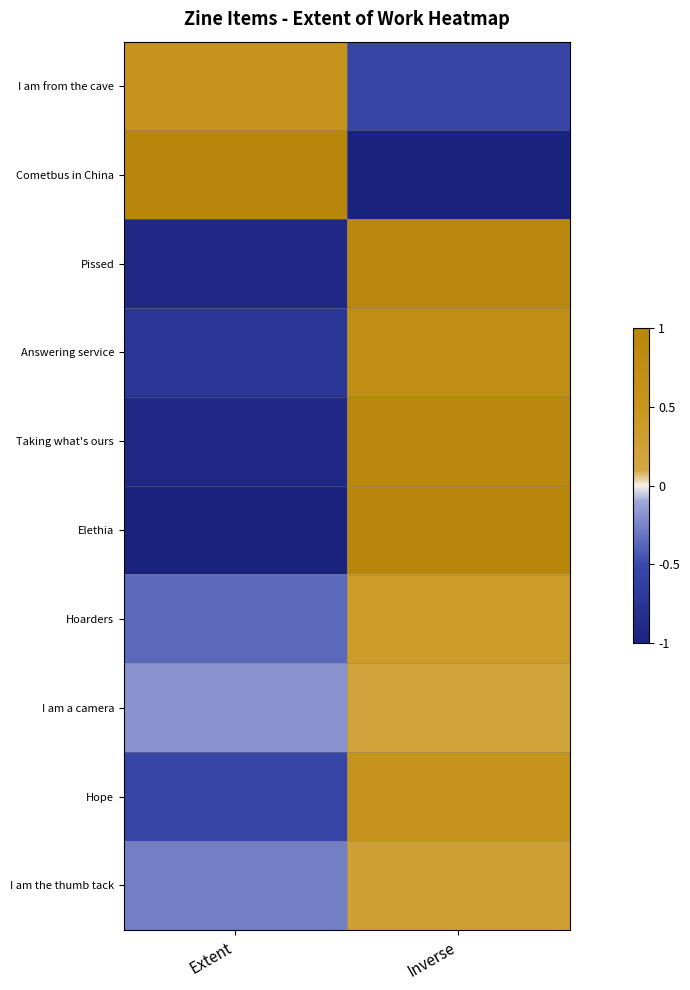

Reading left to right, transcribe all the data shown in this chart.

I am from the cave: Extent=0.5	Inverse=-0.5
Cometbus in China: Extent=1.0	Inverse=-1.0
Pissed: Extent=-0.9	Inverse=0.9
Answering service: Extent=-0.7	Inverse=0.7
Taking what's ours: Extent=-0.9	Inverse=0.9
Elethia: Extent=-1.0	Inverse=1.0
Hoarders: Extent=-0.4	Inverse=0.4
I am a camera: Extent=-0.2	Inverse=0.2
Hope: Extent=-0.5	Inverse=0.5
I am the thumb tack: Extent=-0.3	Inverse=0.3